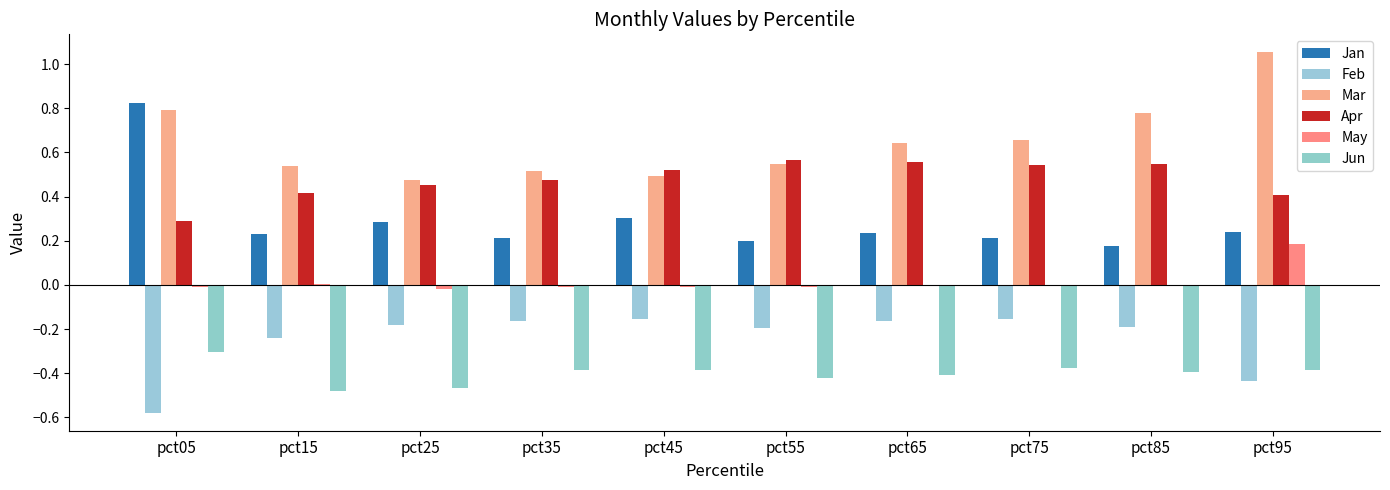

Does the chart contain stacked bars?

No